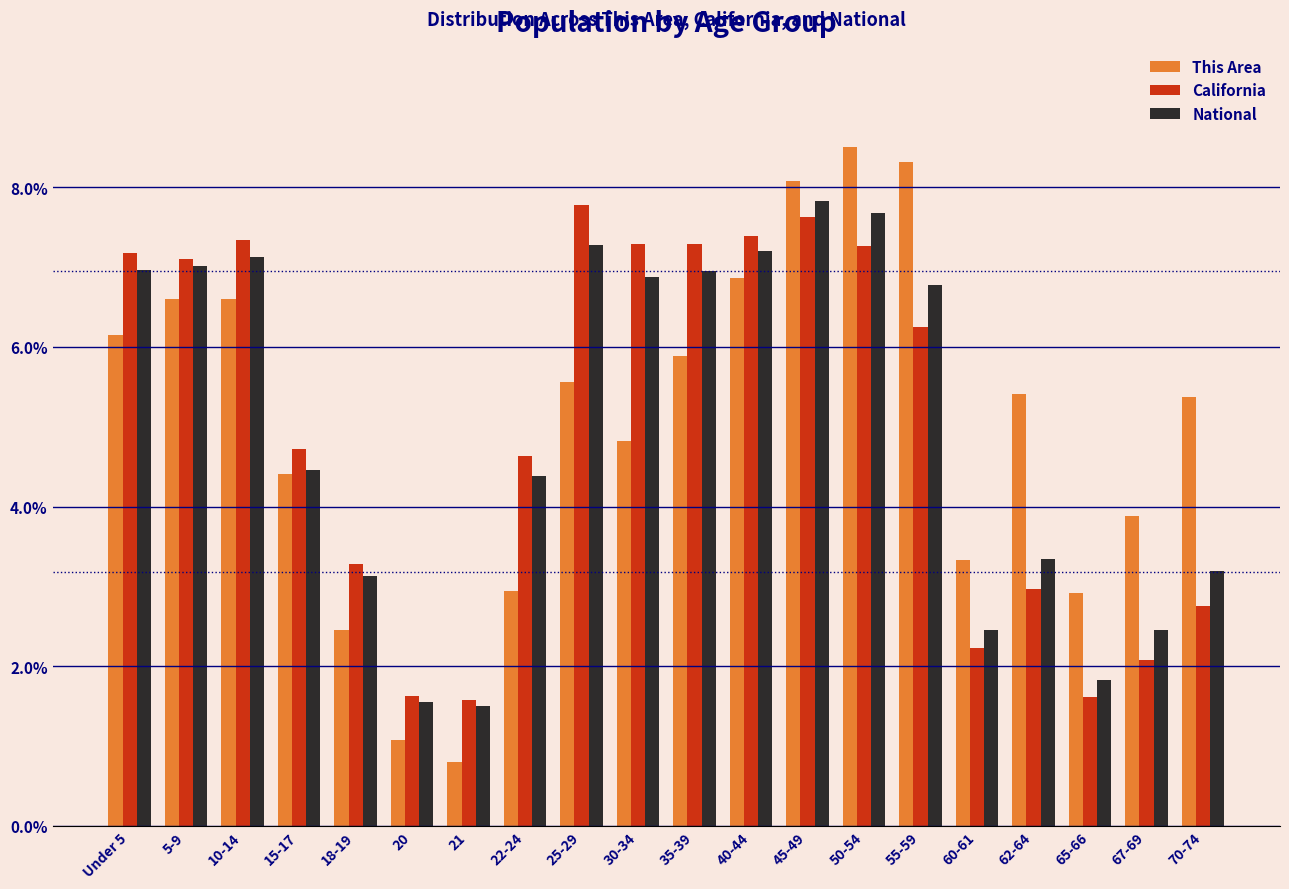

The value of National at 65-66 is 1.8. True or false?

True